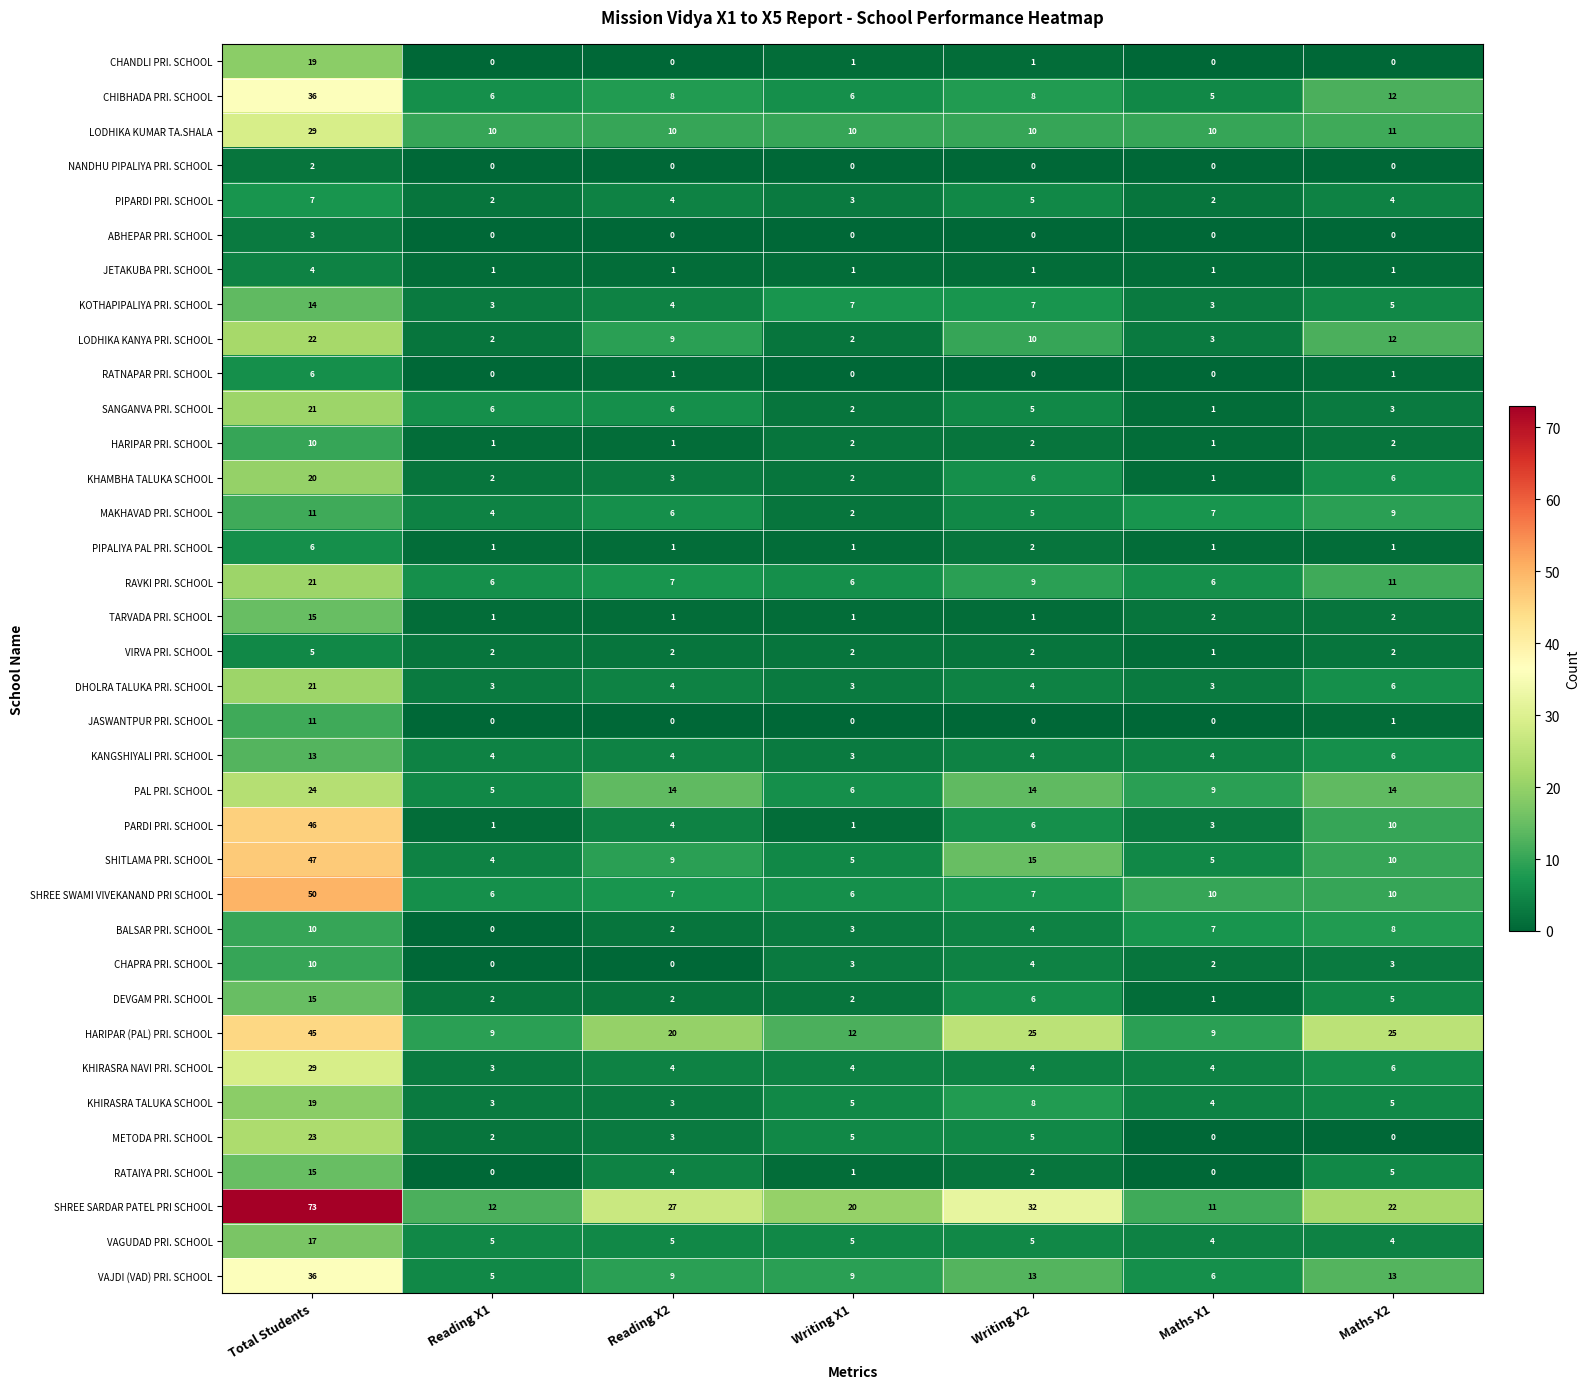

Which series has the widest spread of values?

SHREE SARDAR PATEL PRI SCHOOL